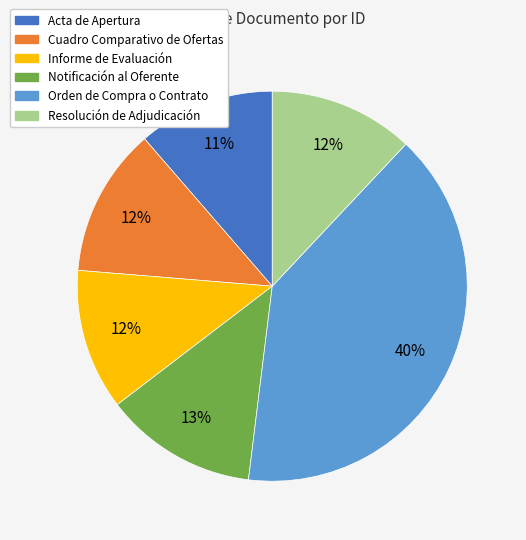

Is it true that Acta de Apertura is 21% of the pie?

False